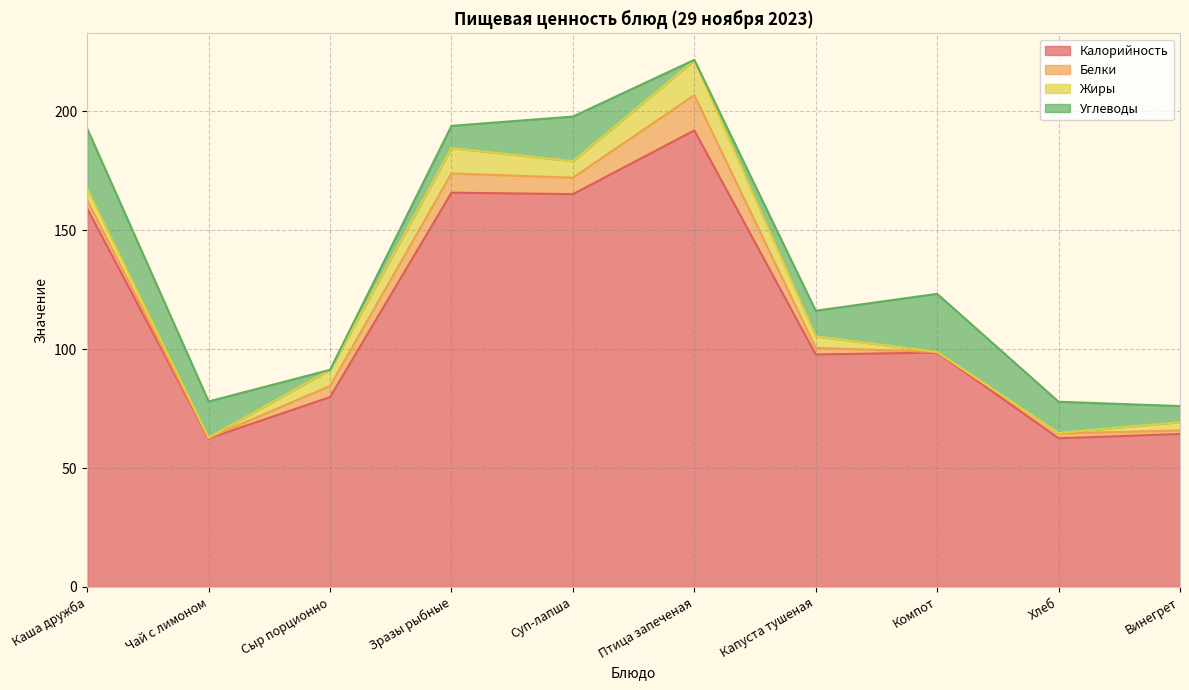

What is the label of the 10th point from the left?

Винегрет